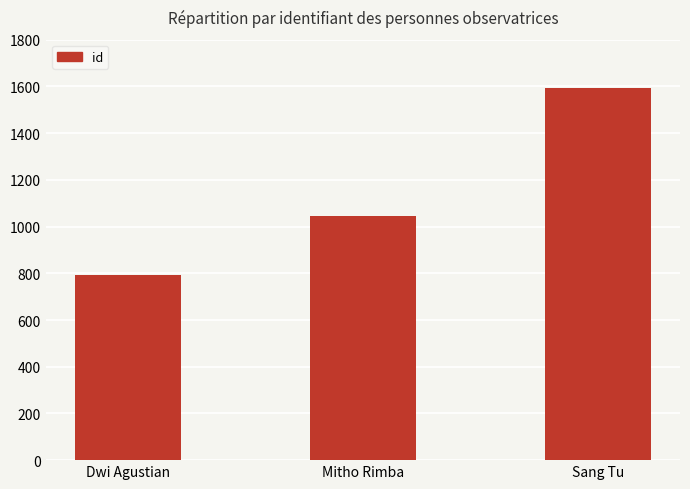

What is the sum of the values at Mitho Rimba and Dwi Agustian?

1838